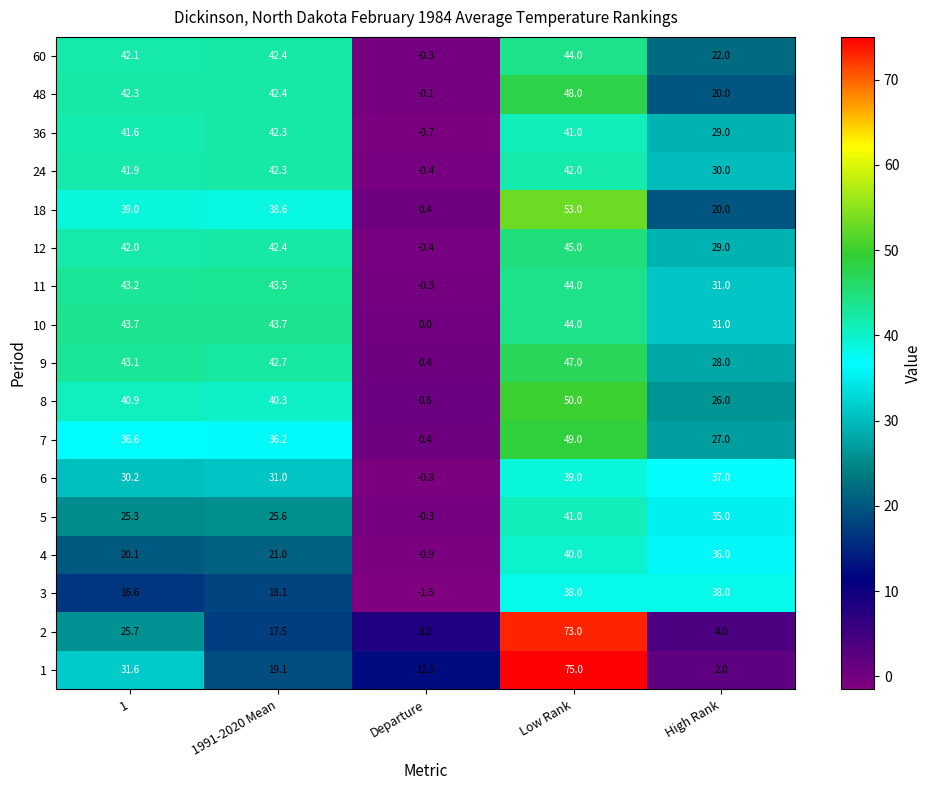

What is the difference between the 4 values at High Rank and Departure?

36.9